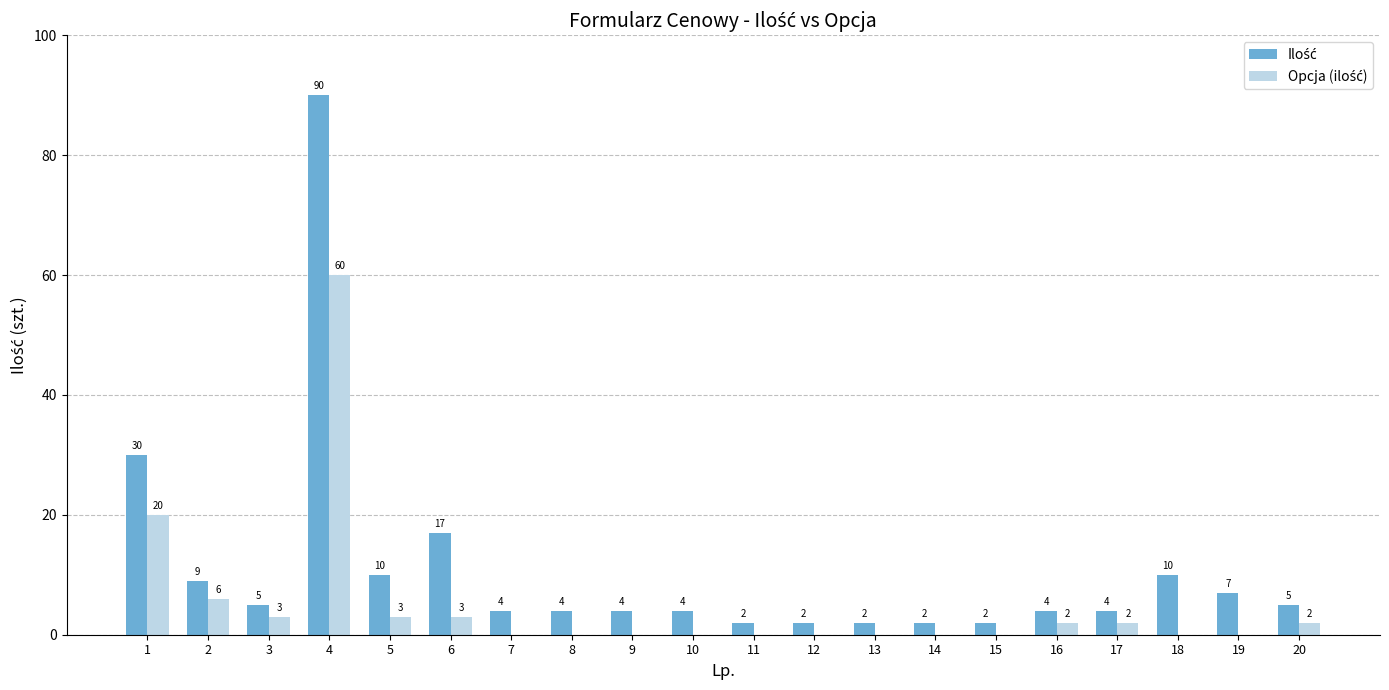

What is the greatest value displayed?

90